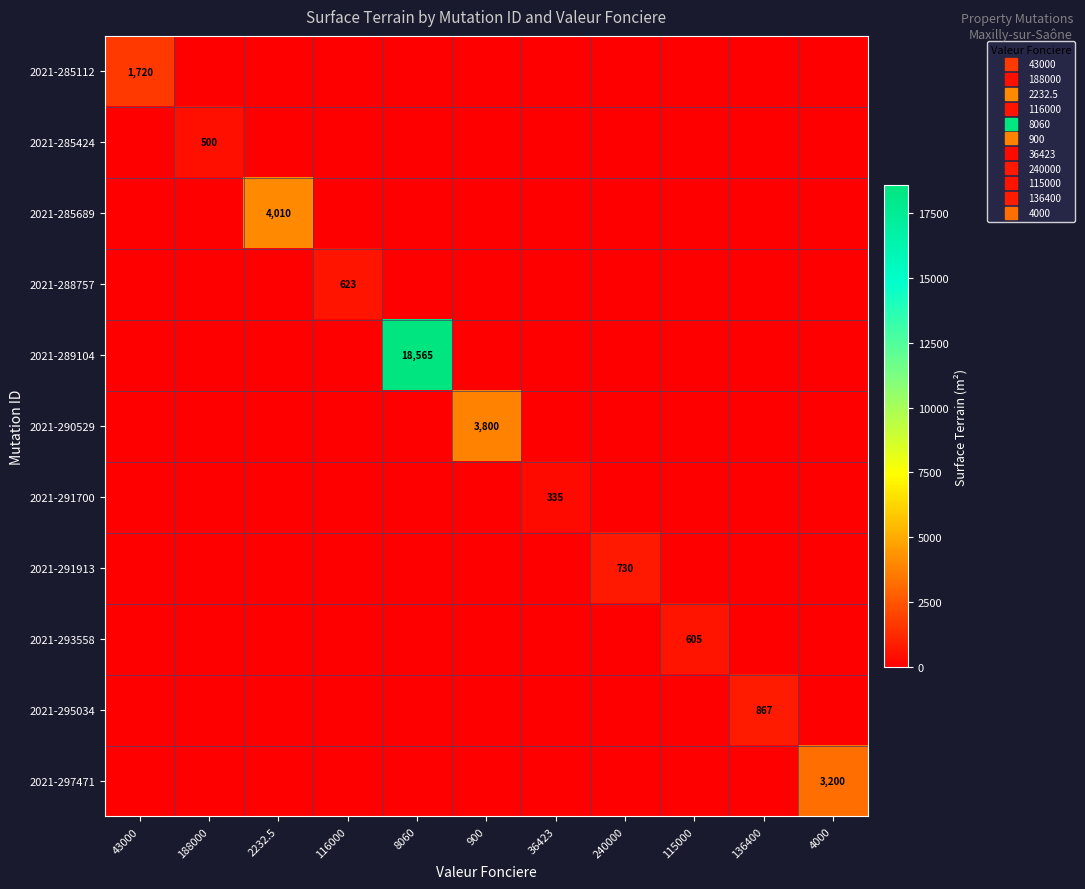

At 4000, list the series in order from largest to smallest.

2021-297471, 2021-285112, 2021-285424, 2021-285689, 2021-288757, 2021-289104, 2021-290529, 2021-291700, 2021-291913, 2021-293558, 2021-295034